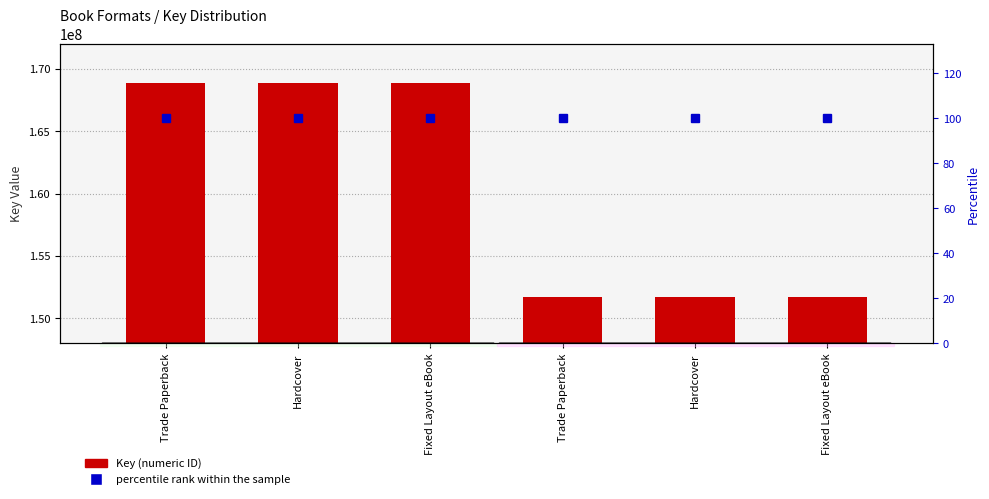

How many groups of bars are there?

6